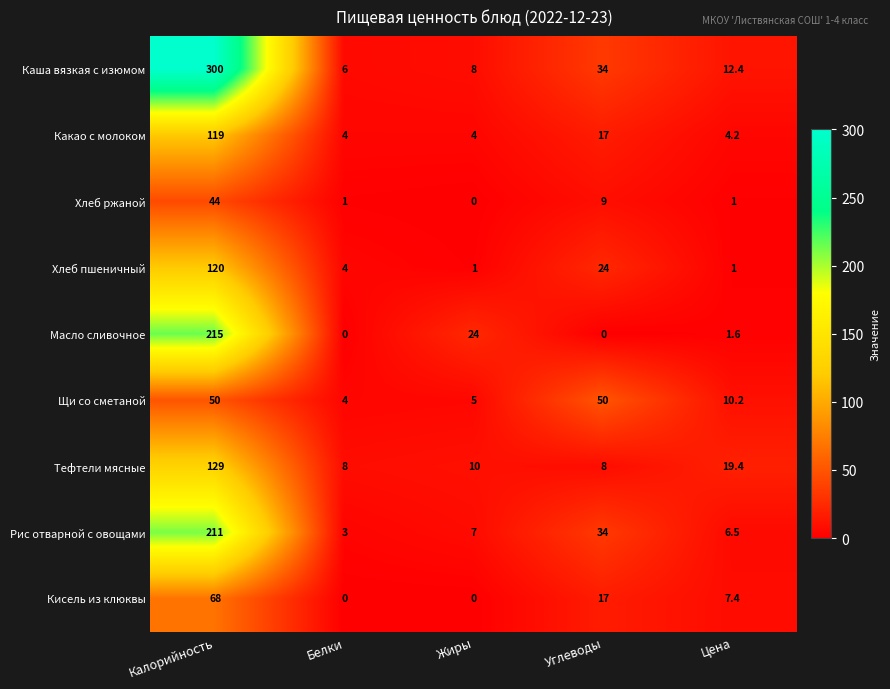

True or false: Кисель из клюквы has a value of 0.0 at Белки.

True